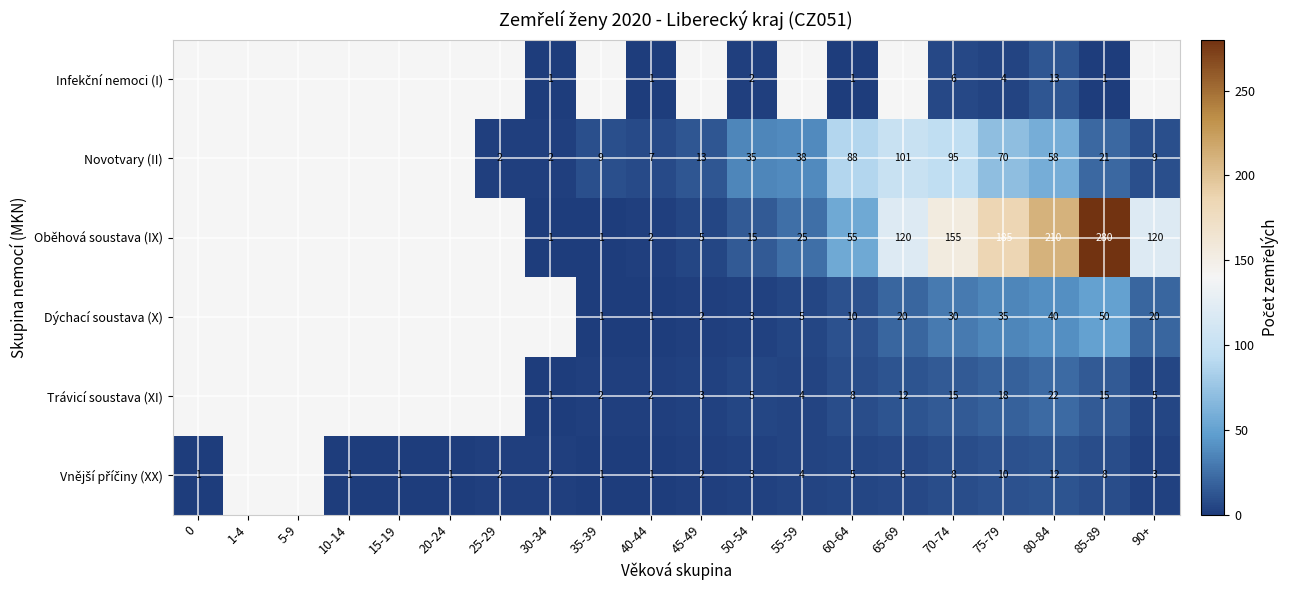

The Dýchací soustava (X) series shows 10 at 75-79. True or false?

False